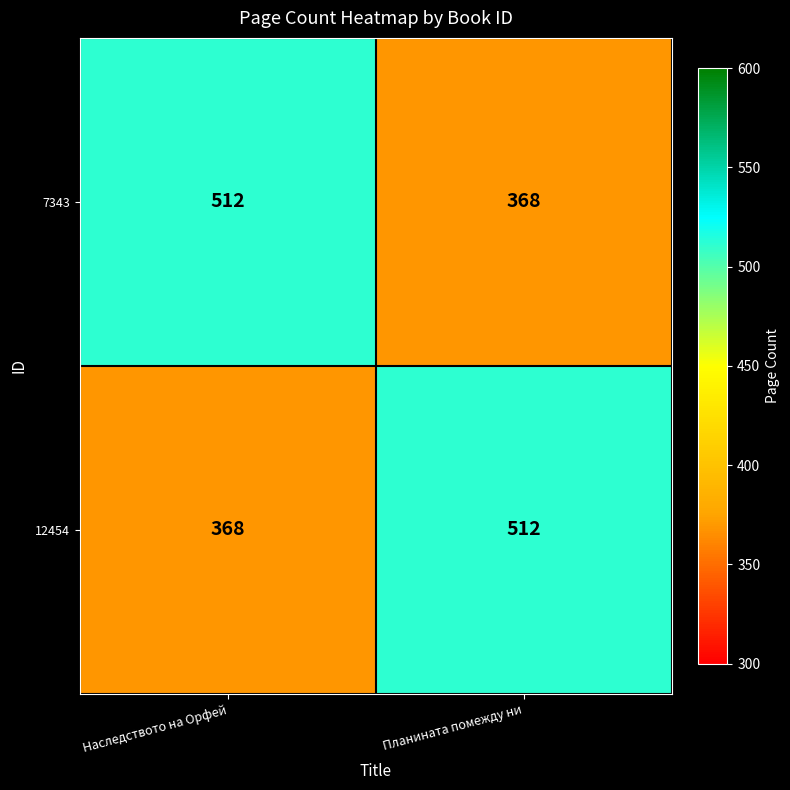

What is the difference between the highest and lowest values at Планината помежду ни?

144